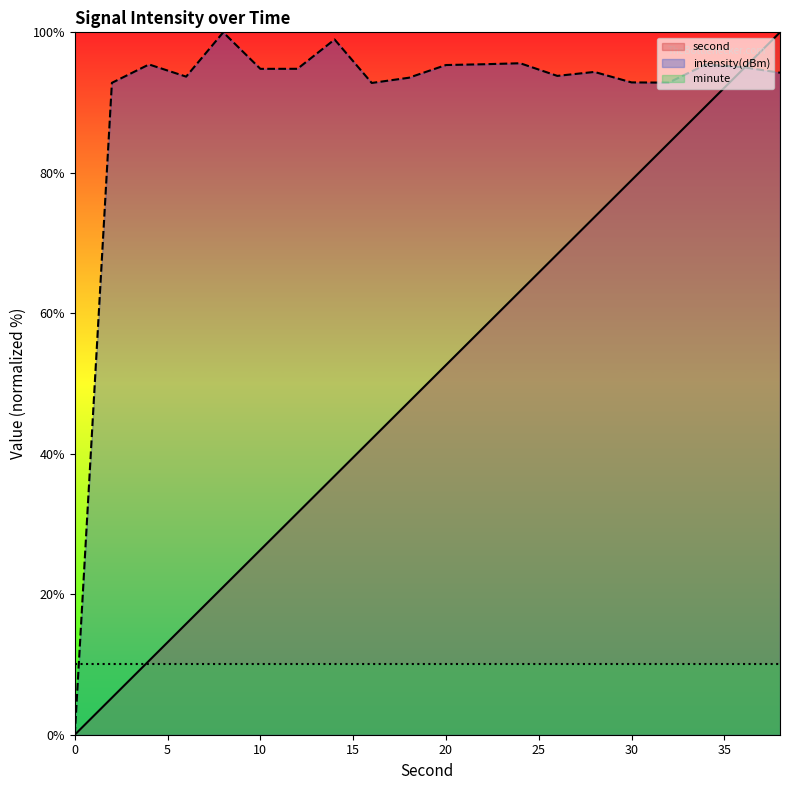

Reading left to right, transcribe all the data shown in this chart.

second: 0.0	5.3	10.5	15.8	21.1	26.3	31.6	36.8	42.1	47.4	52.6	57.9	63.2	68.4	73.7	78.9	84.2	89.5	94.7	100.0
intensity: 0.0	92.8	95.4	93.7	100.0	94.8	94.8	99.0	92.8	93.5	95.3	95.5	95.6	93.8	94.4	92.9	92.8	95.4	95.0	94.3